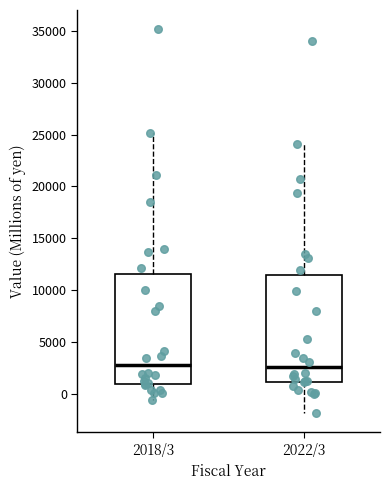

Where is the lower edge of the box for 2018/3 on the y-axis? The values are not printed on the chart, so give them approximately, as read against the axis.

1000